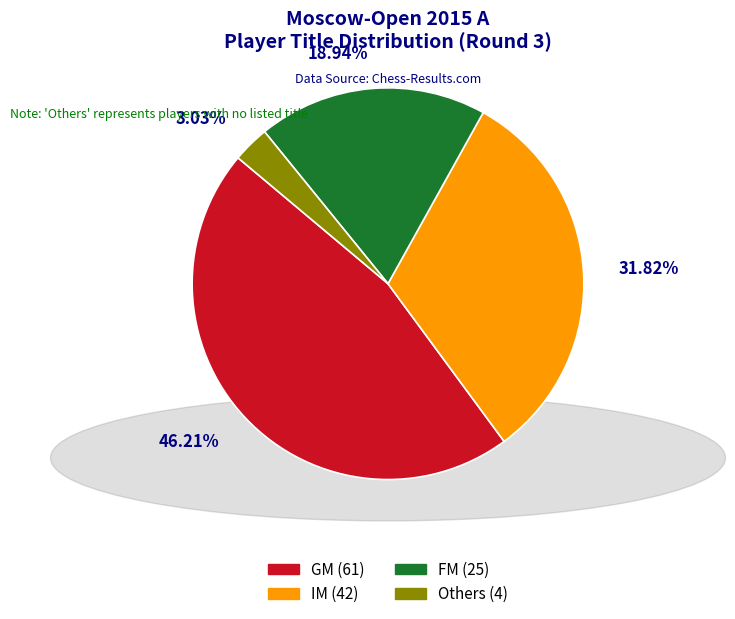

Is there any slice that represents more than half of the pie?

No